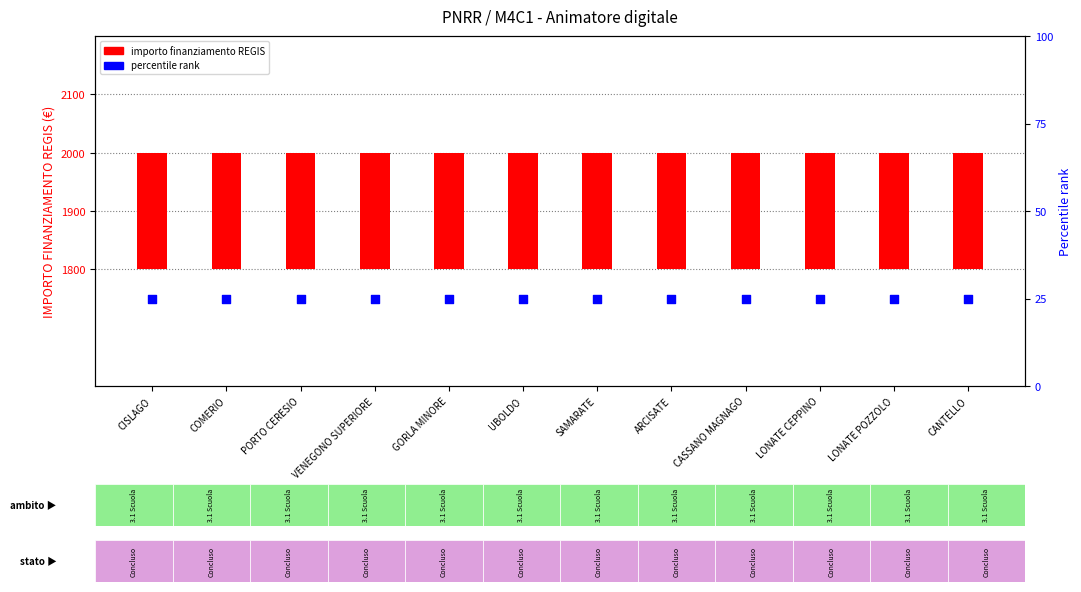

At how many categories does at least one series exceed 169?

12